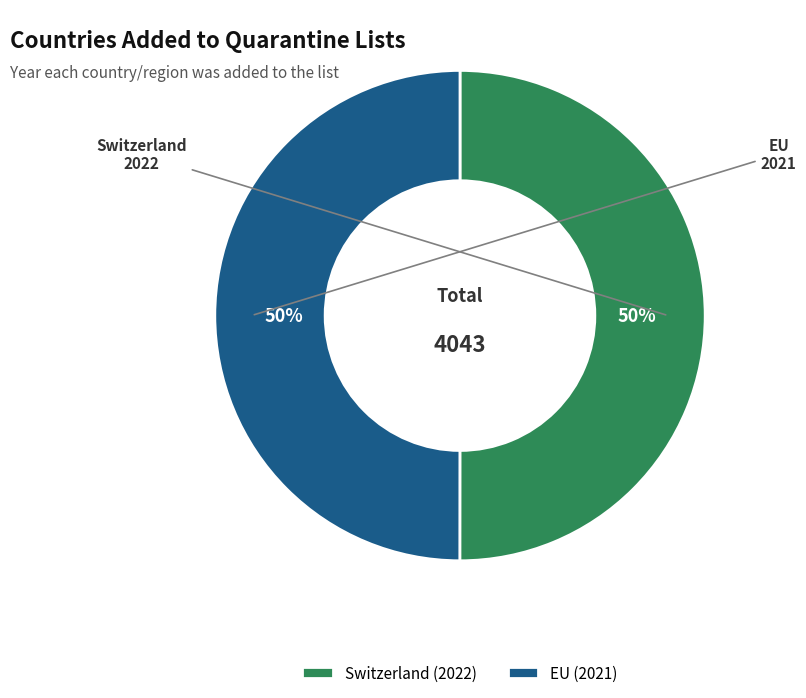

How many segments does this pie chart have?

2